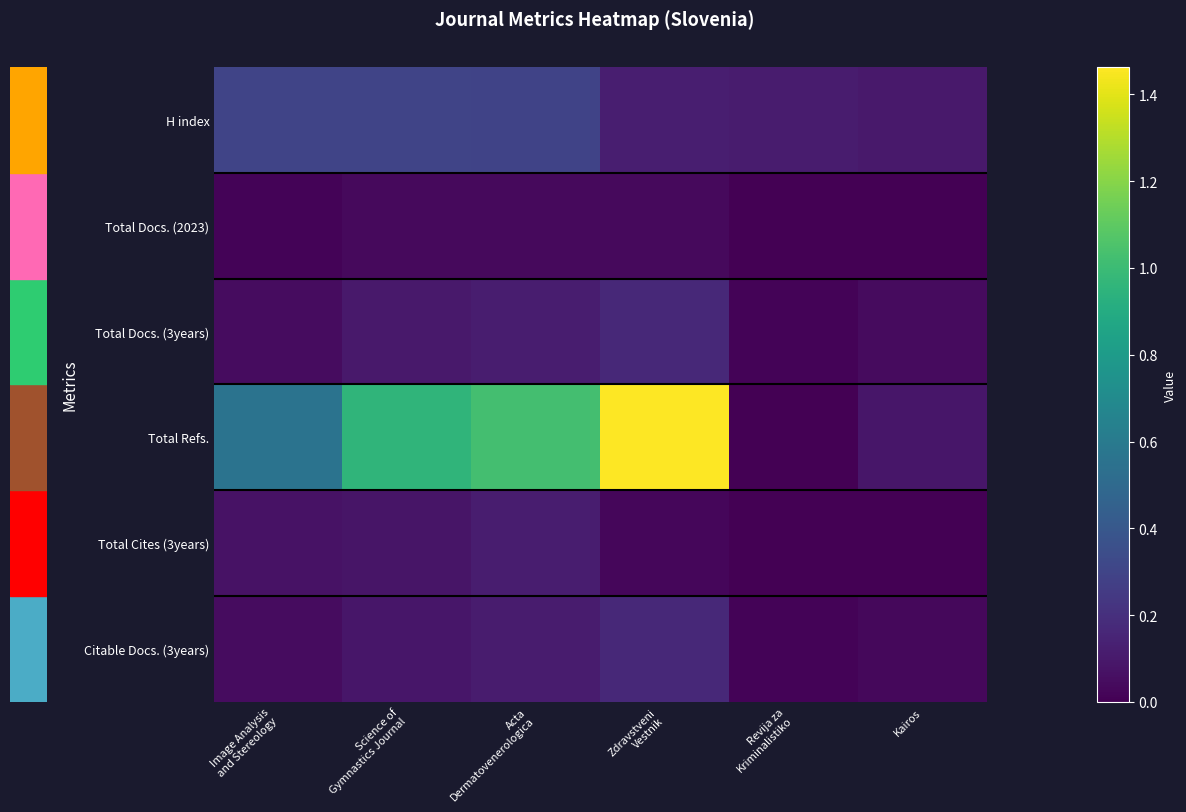

Which series has the largest total across all categories?

Total Refs.